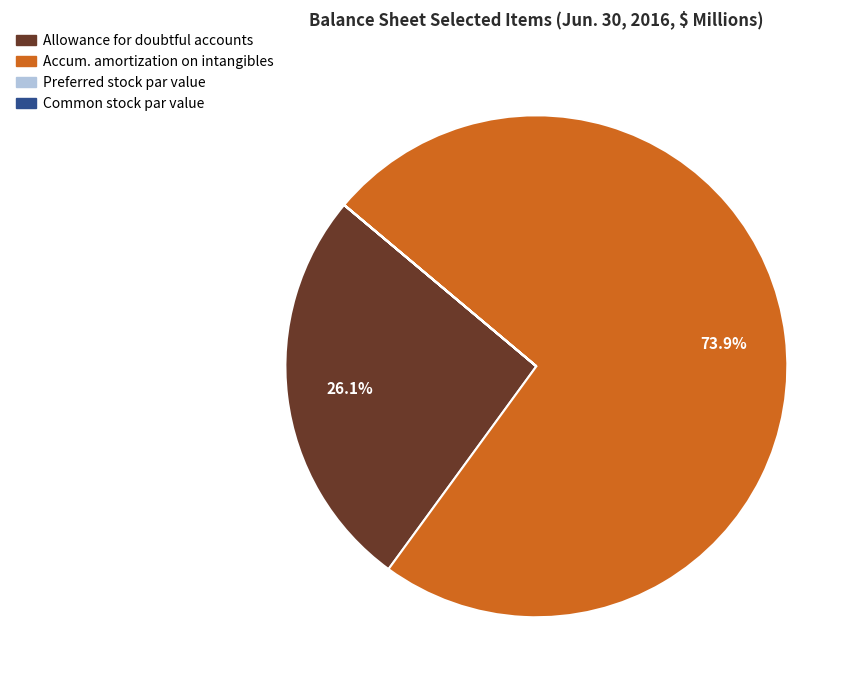

Which has a higher value, Accum. amortization on intangibles or Allowance for doubtful accounts?

Accum. amortization on intangibles